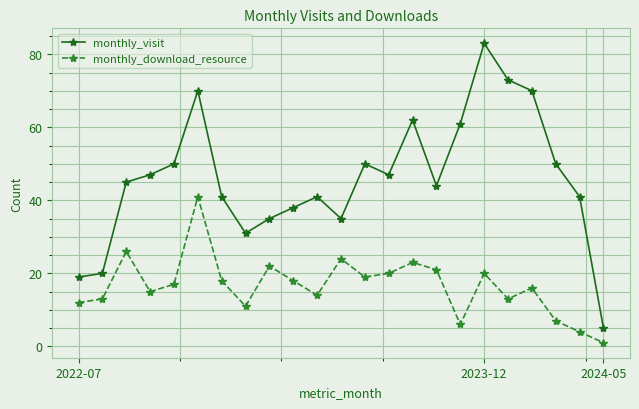

Which series has the widest spread of values?

monthly_visit